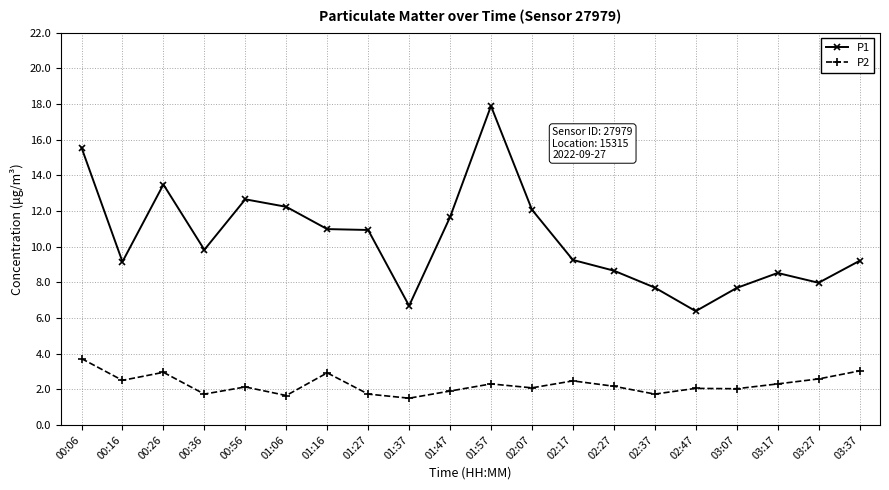

How many values in the P1 series are below 9?

7